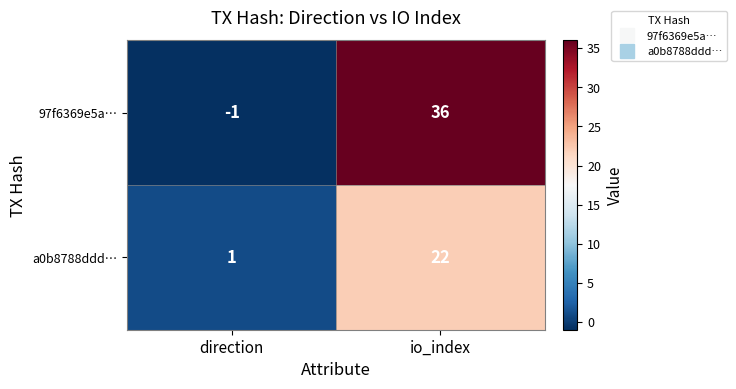

How many distinct data groups are displayed?

2